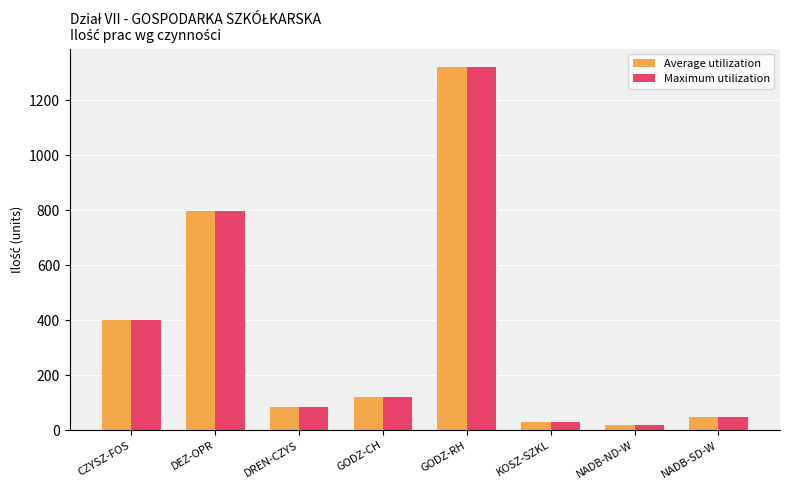

The value of Average utilization at CZYSZ-FOS is 400. True or false?

True